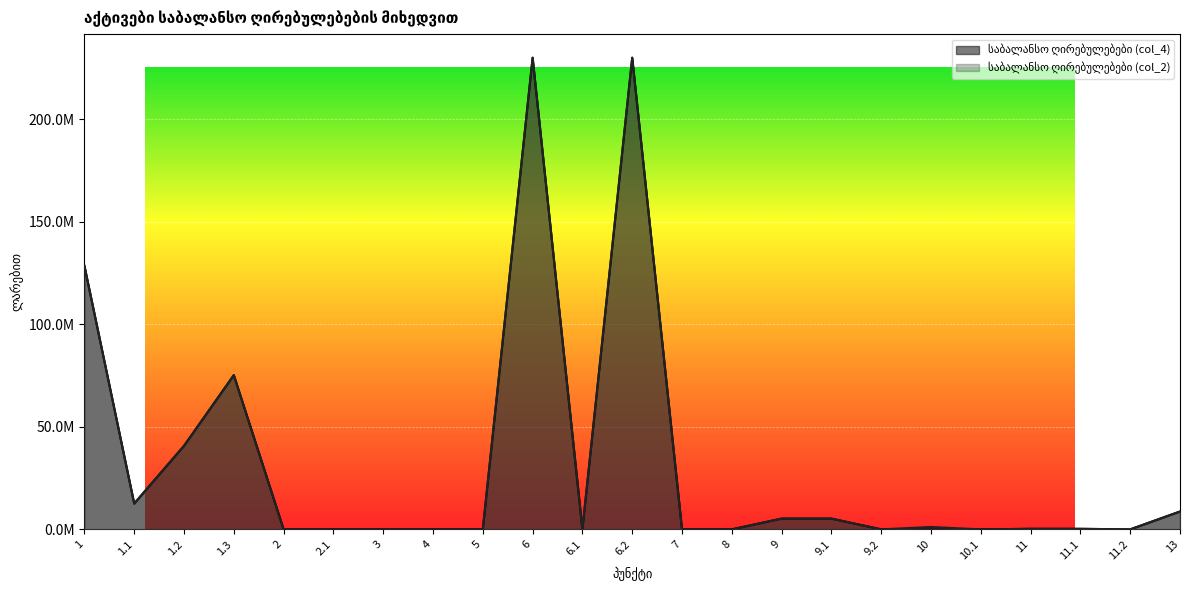

List the series in order of their overall mean, highest first.

საბალანსო ღირებულებები (col_2), საბალანსო ღირებულებები (col_4)